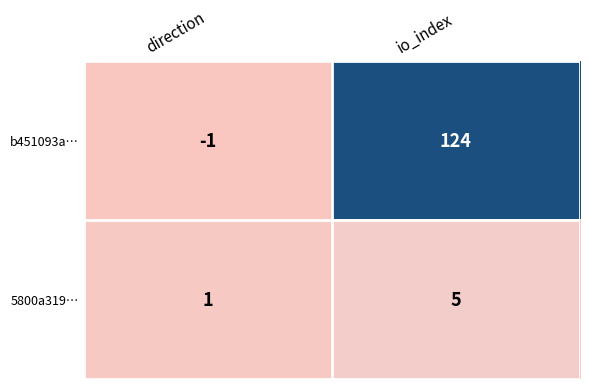

The b451093a… series shows -1 at direction. True or false?

True